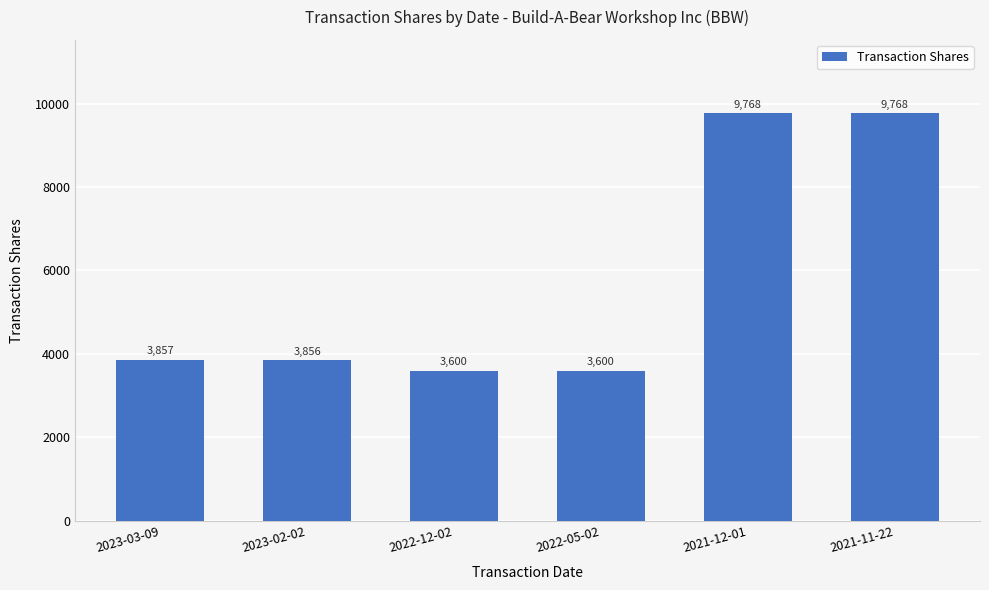

What is the minimum value shown in the chart?

3600